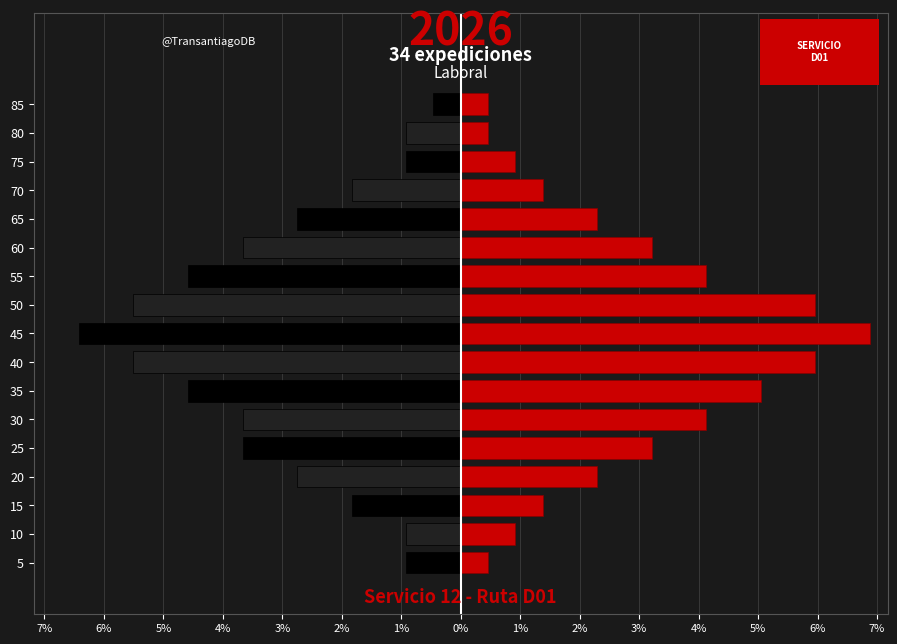

Is it true that Regreso equals 10.6 at 45?

False